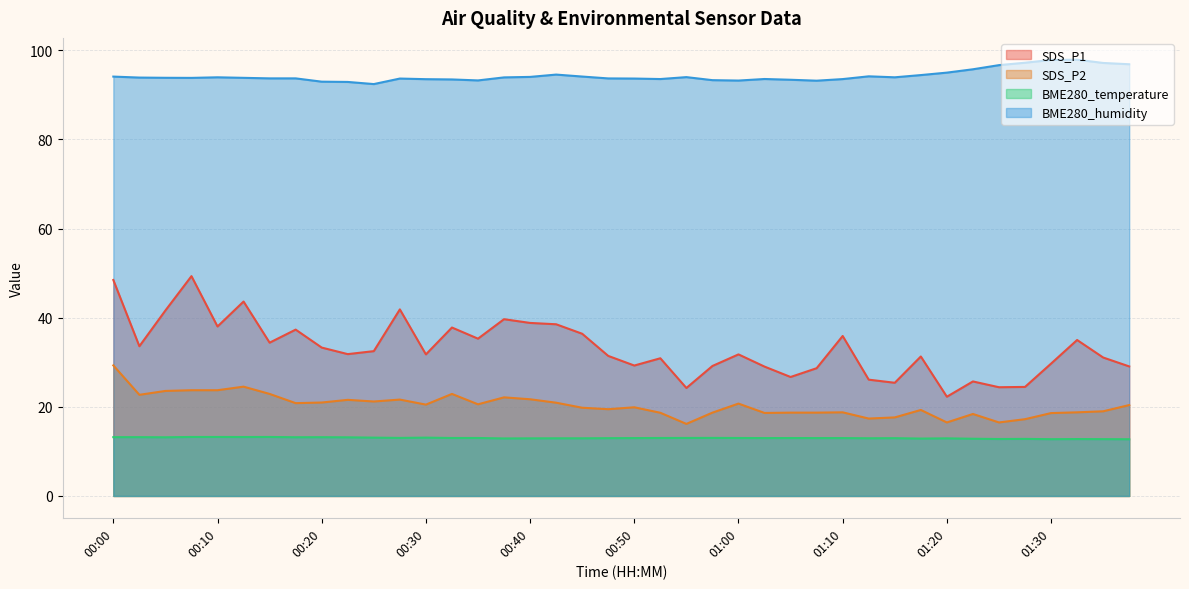

What are all the series names shown in the legend?

SDS_P1, SDS_P2, BME280_temperature, BME280_humidity